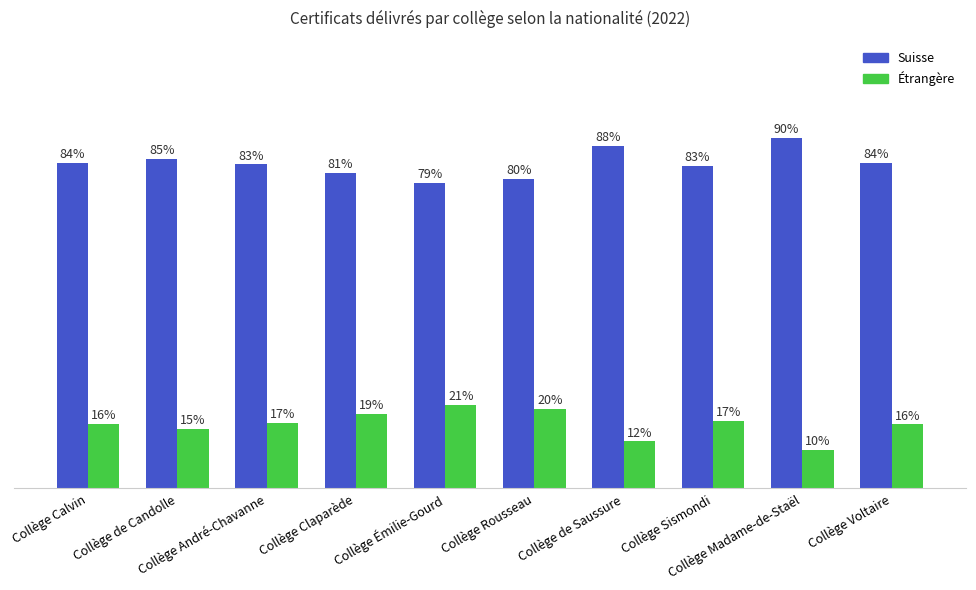

Does the chart contain stacked bars?

No